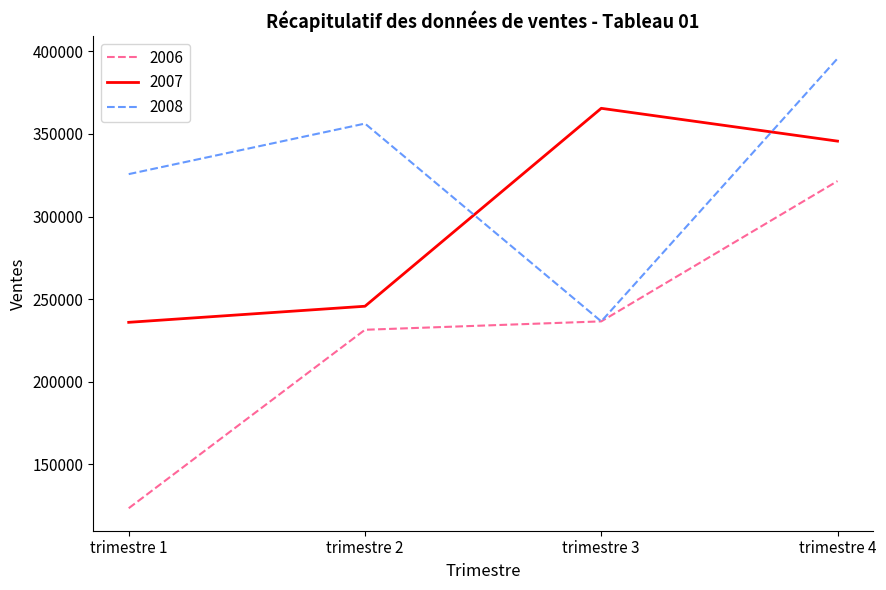

List the labels in order of 2007 value, largest first.

trimestre 3, trimestre 4, trimestre 2, trimestre 1